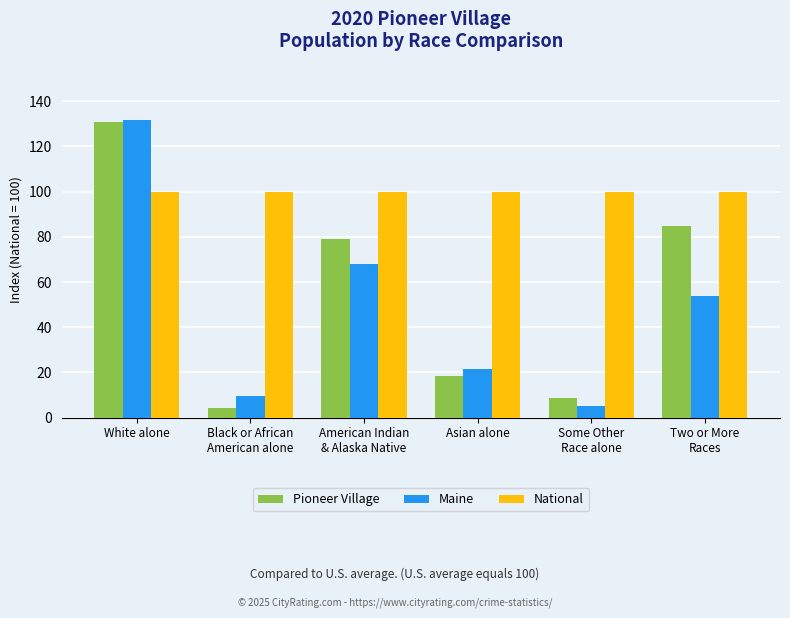

Which series has the largest total across all categories?

National